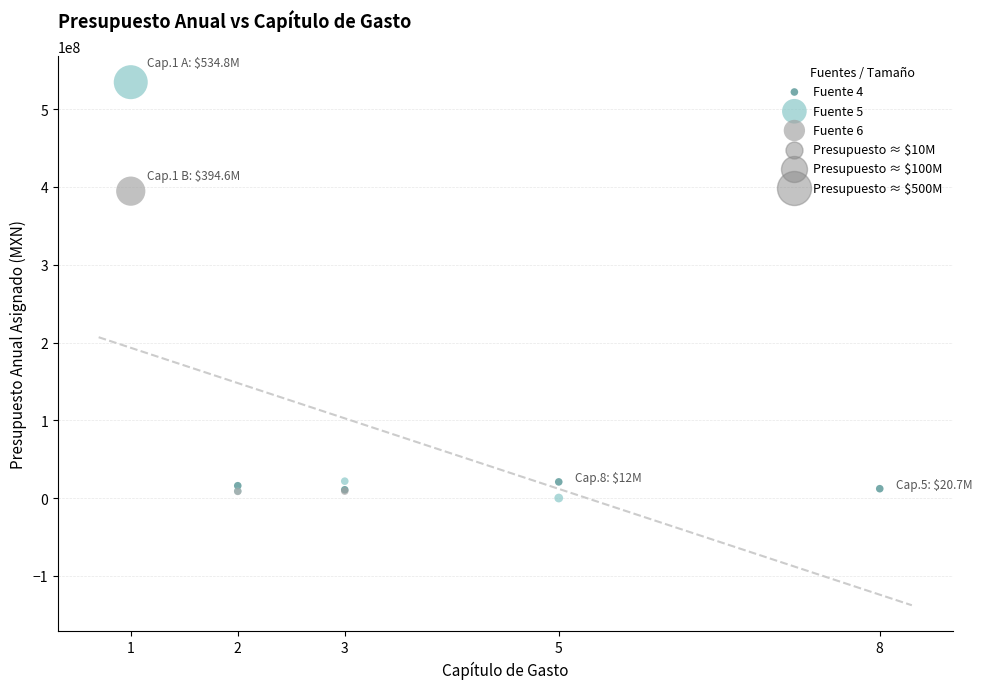

Which series has the widest spread of Y values?

Fuente 5